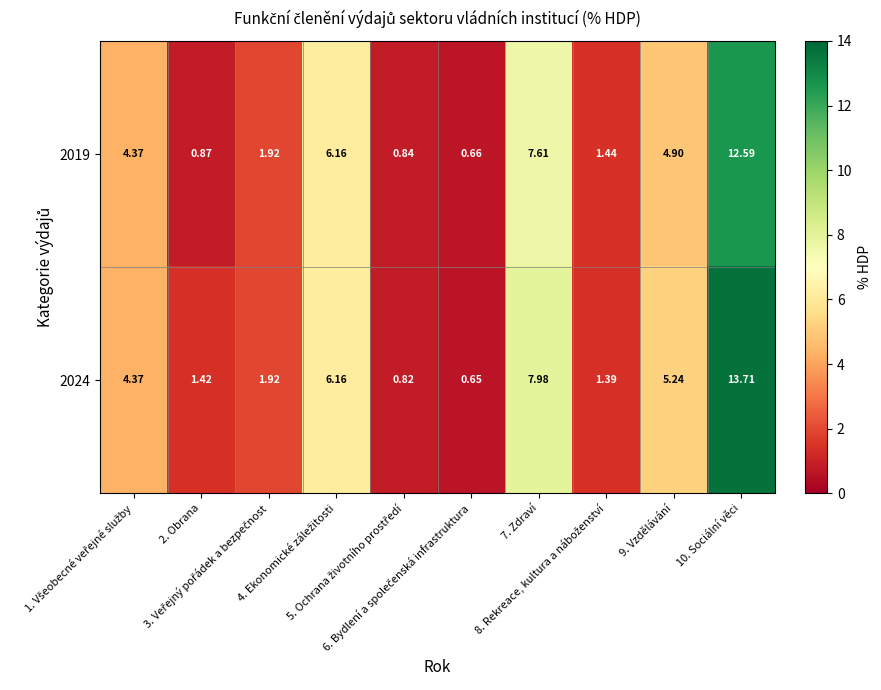

List the series in order of their overall mean, lowest first.

2019, 2024